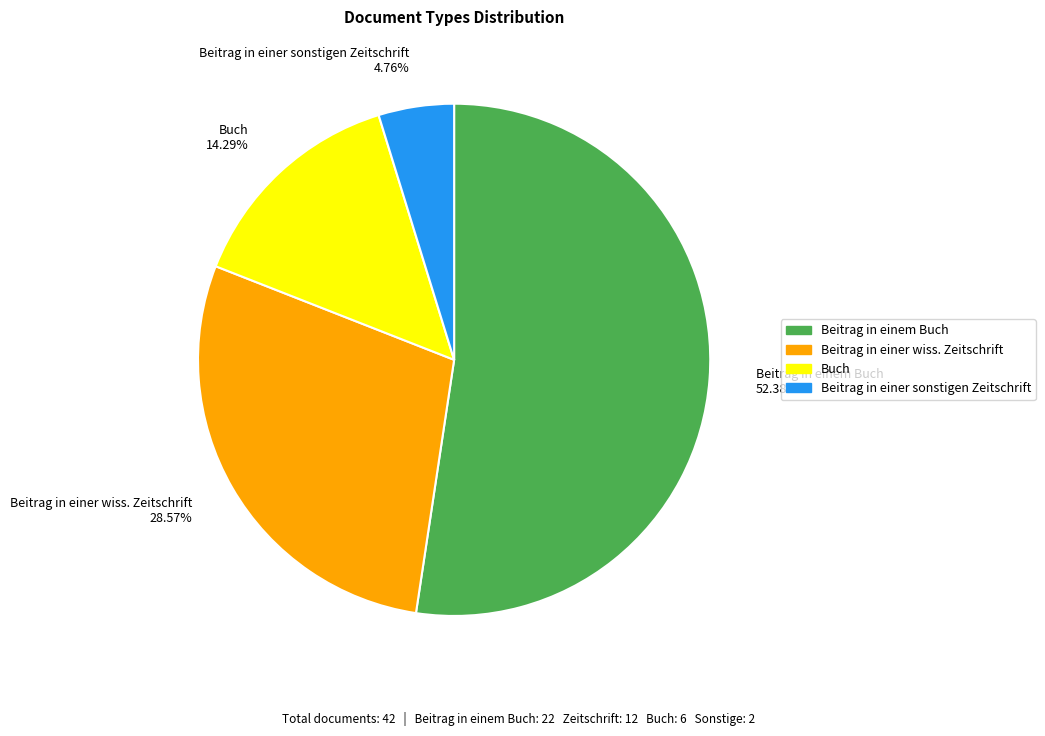

To the nearest percent, what is the difference between the Beitrag in einer sonstigen Zeitschrift and Beitrag in einer wiss. Zeitschrift slice percentages?

24%